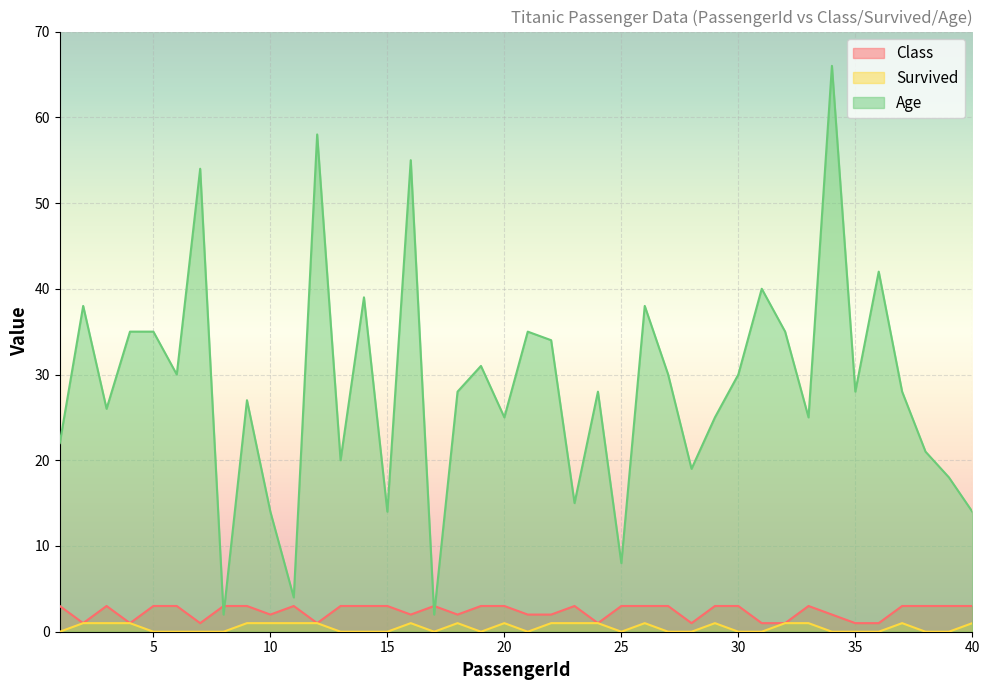

Reading left to right, extract all data points from this chart.

Class: 1=3	2=1	3=3	4=1	5=3	6=3	7=1	8=3	9=3	10=2	11=3	12=1	13=3	14=3	15=3	16=2	17=3	18=2	19=3	20=3	21=2	22=2	23=3	24=1	25=3	26=3	27=3	28=1	29=3	30=3	31=1	32=1	33=3	34=2	35=1	36=1	37=3	38=3	39=3	40=3
Survived: 1=0	2=1	3=1	4=1	5=0	6=0	7=0	8=0	9=1	10=1	11=1	12=1	13=0	14=0	15=0	16=1	17=0	18=1	19=0	20=1	21=0	22=1	23=1	24=1	25=0	26=1	27=0	28=0	29=1	30=0	31=0	32=1	33=1	34=0	35=0	36=0	37=1	38=0	39=0	40=1
Age: 1=22	2=38	3=26	4=35	5=35	6=30	7=54	8=2	9=27	10=14	11=4	12=58	13=20	14=39	15=14	16=55	17=2	18=28	19=31	20=25	21=35	22=34	23=15	24=28	25=8	26=38	27=30	28=19	29=25	30=30	31=40	32=35	33=25	34=66	35=28	36=42	37=28	38=21	39=18	40=14